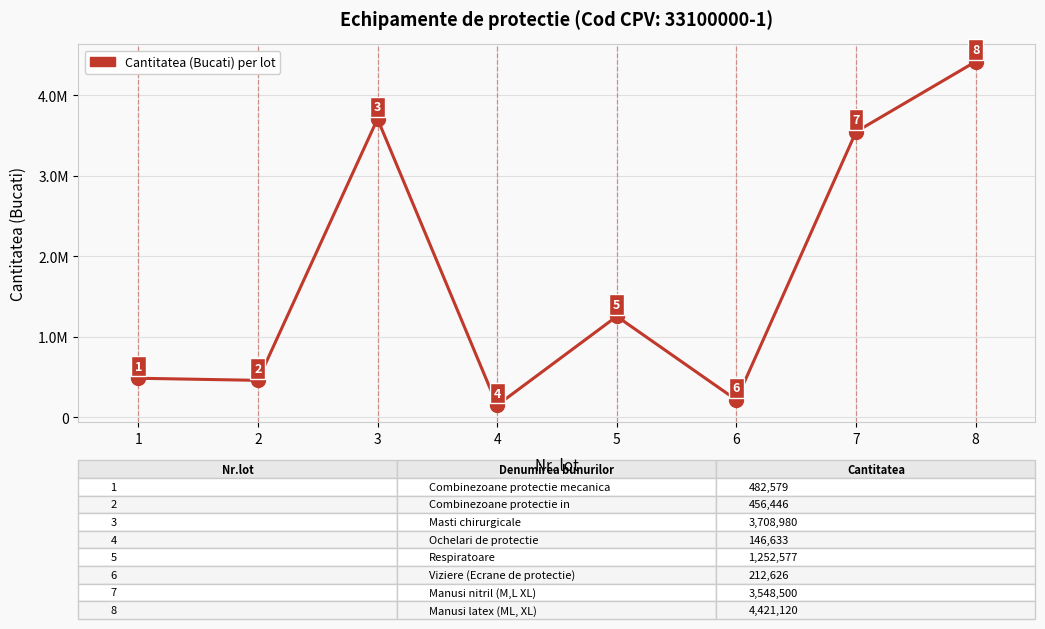

Does the chart display data point markers on the line(s)?

No